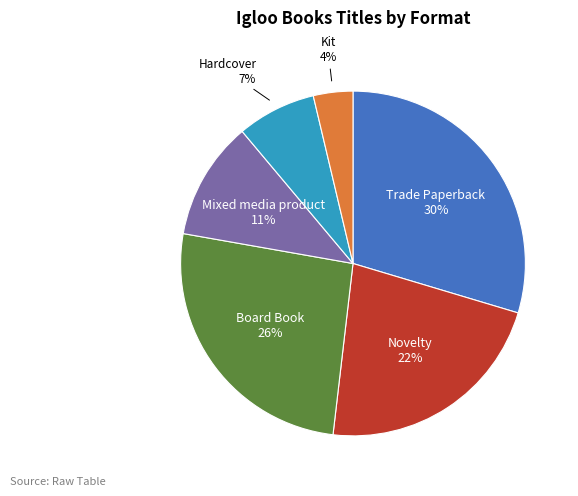

To the nearest percent, what is the difference between the largest and smallest slice percentages?

26%